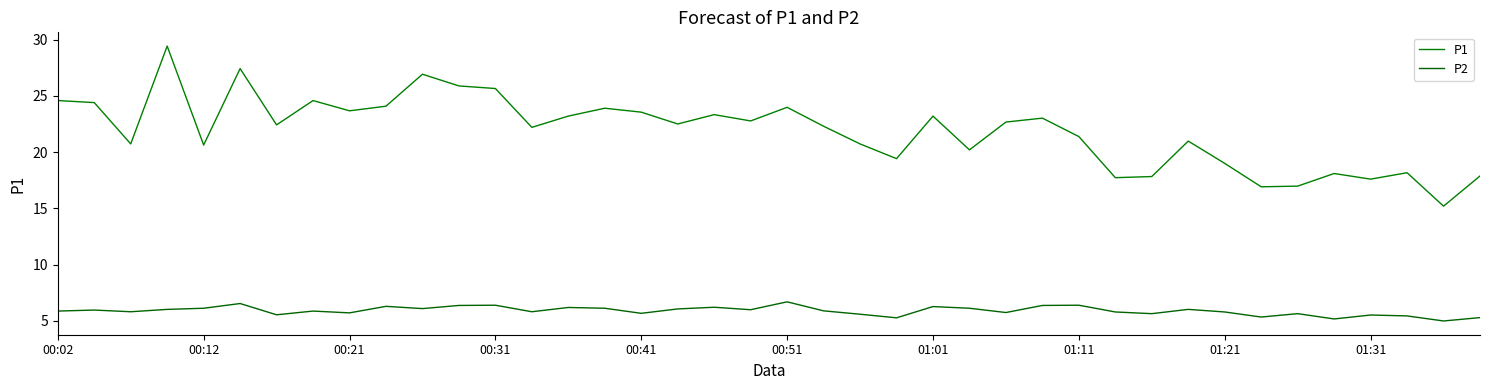

How many values in the P2 series exceed 5?

39